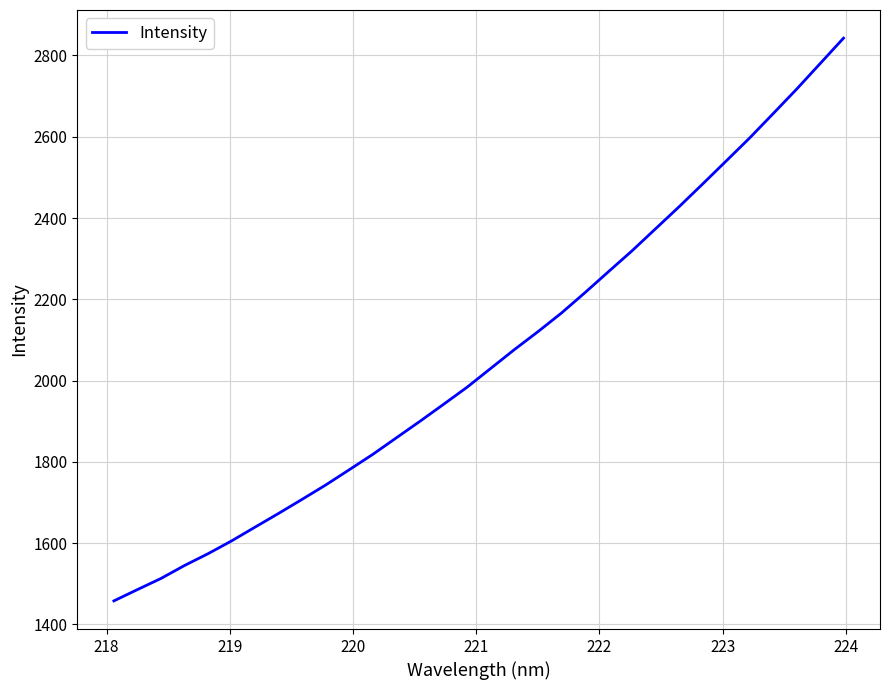

What is the minimum value shown in the chart?

1457.8